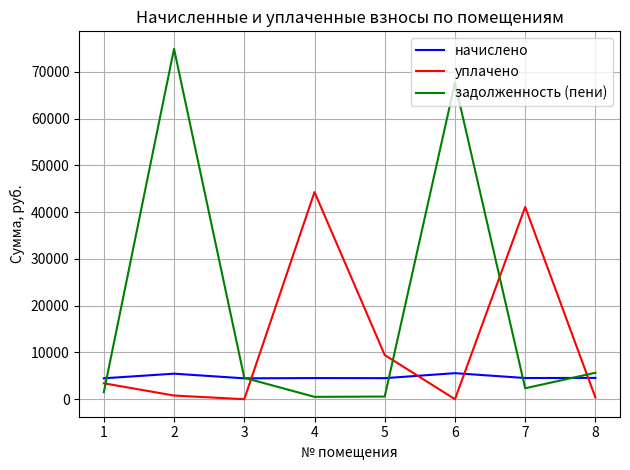

The value of начислено at 7 is 7776.9. True or false?

False